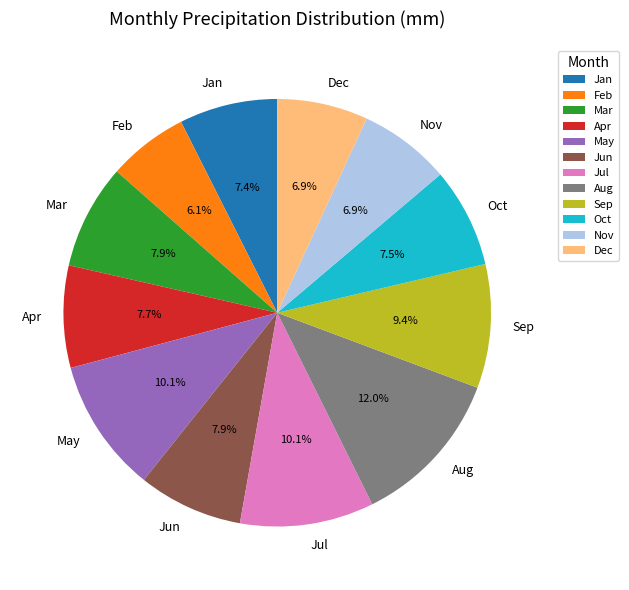

What is the smallest slice in the pie chart?

Feb